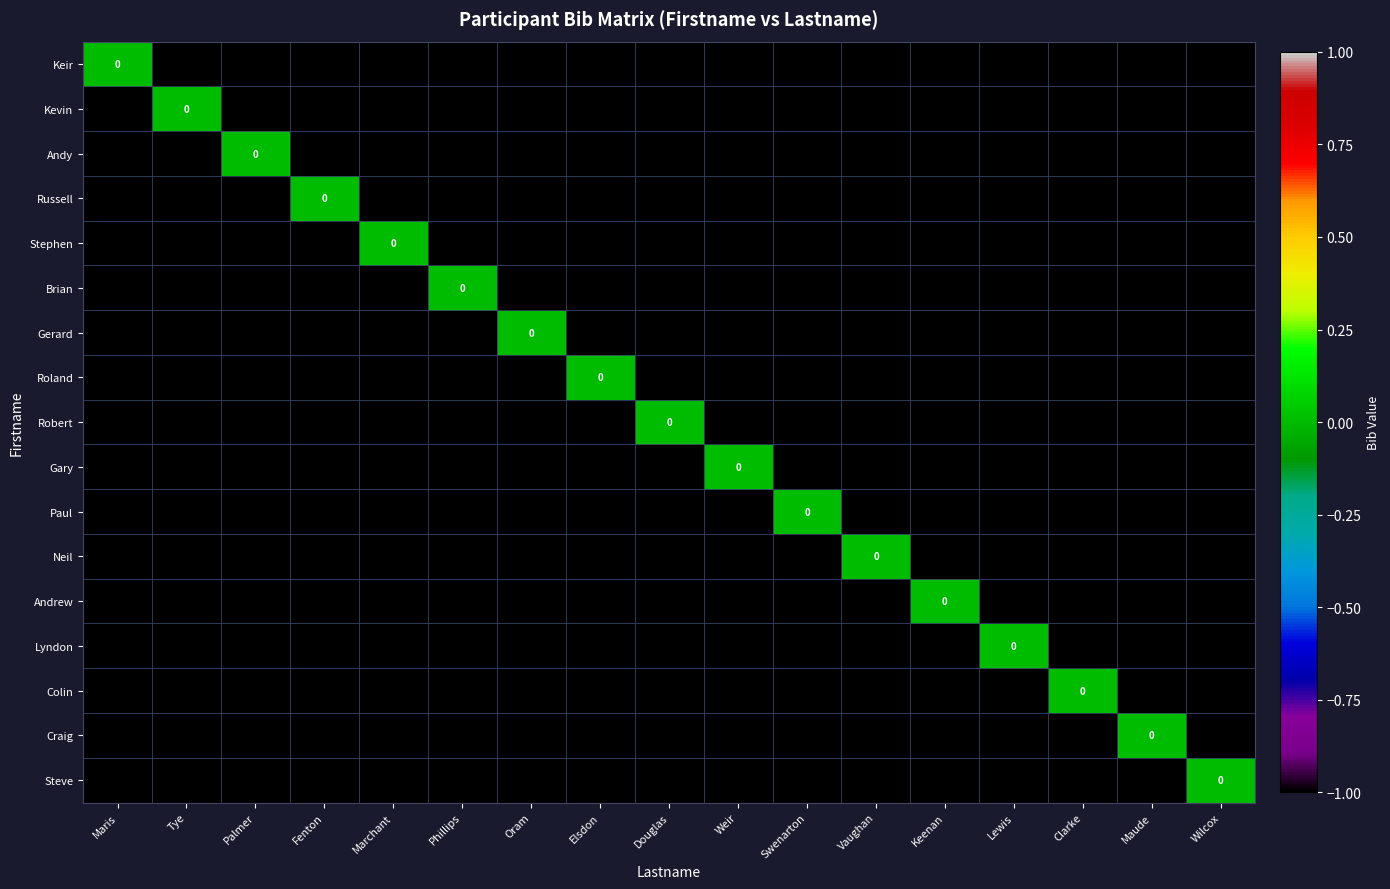

What is the sum of all Lyndon values?

-16